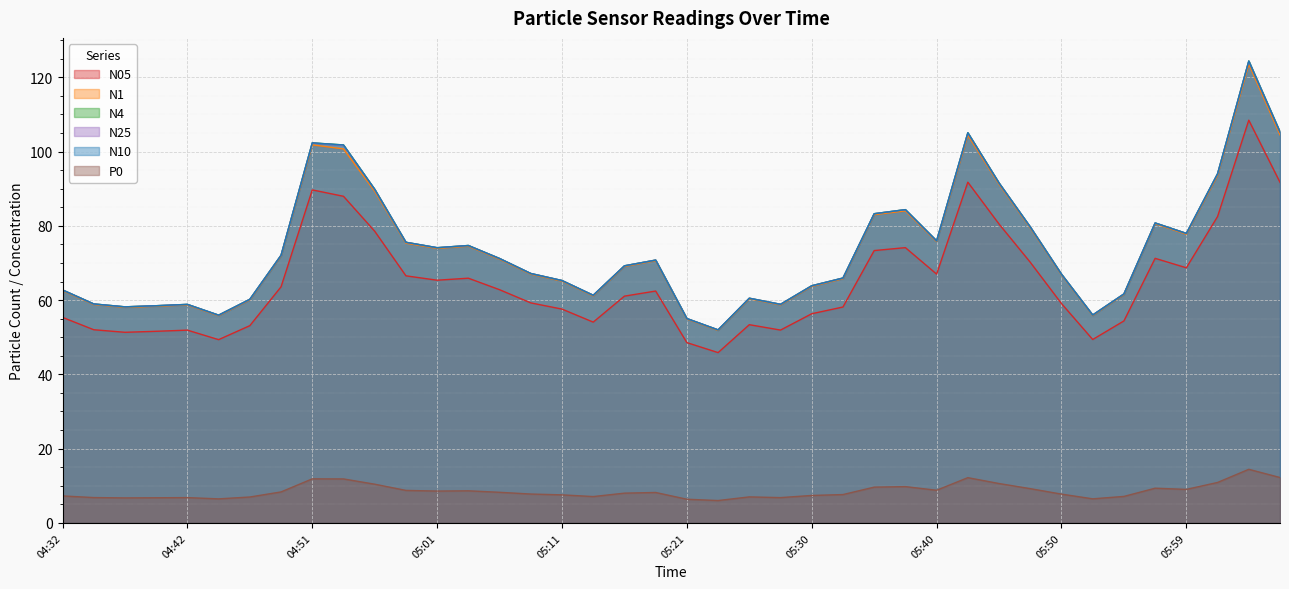

What is the minimum value for N25?

52.0